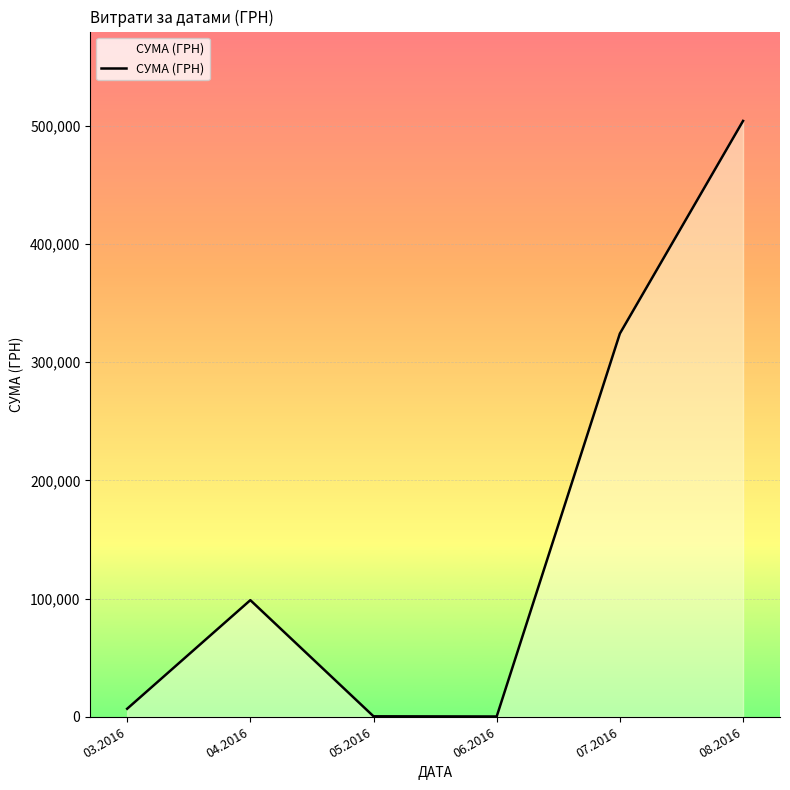

Is it true that the value at 03.2016 is 6787.0?

True